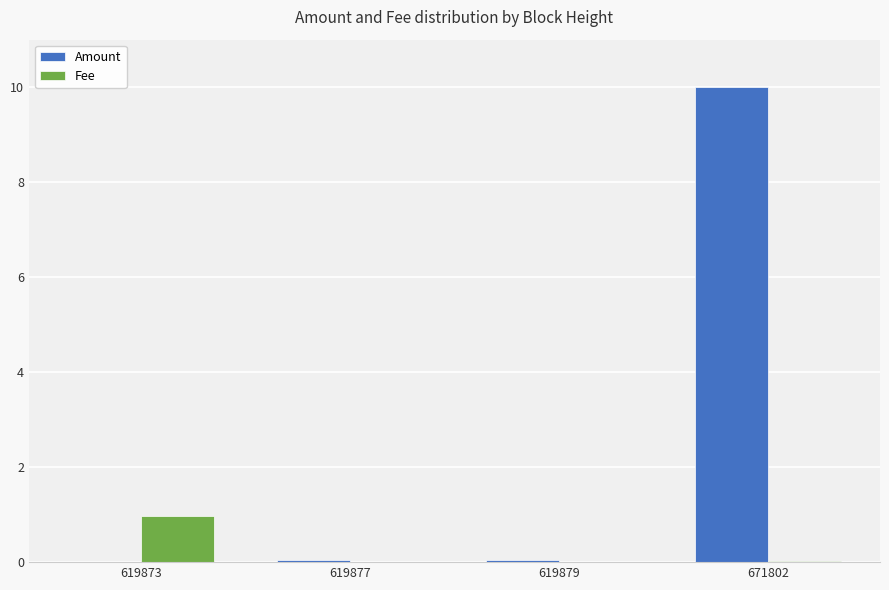

Which series changed the most between 619877 and 671802?

Amount